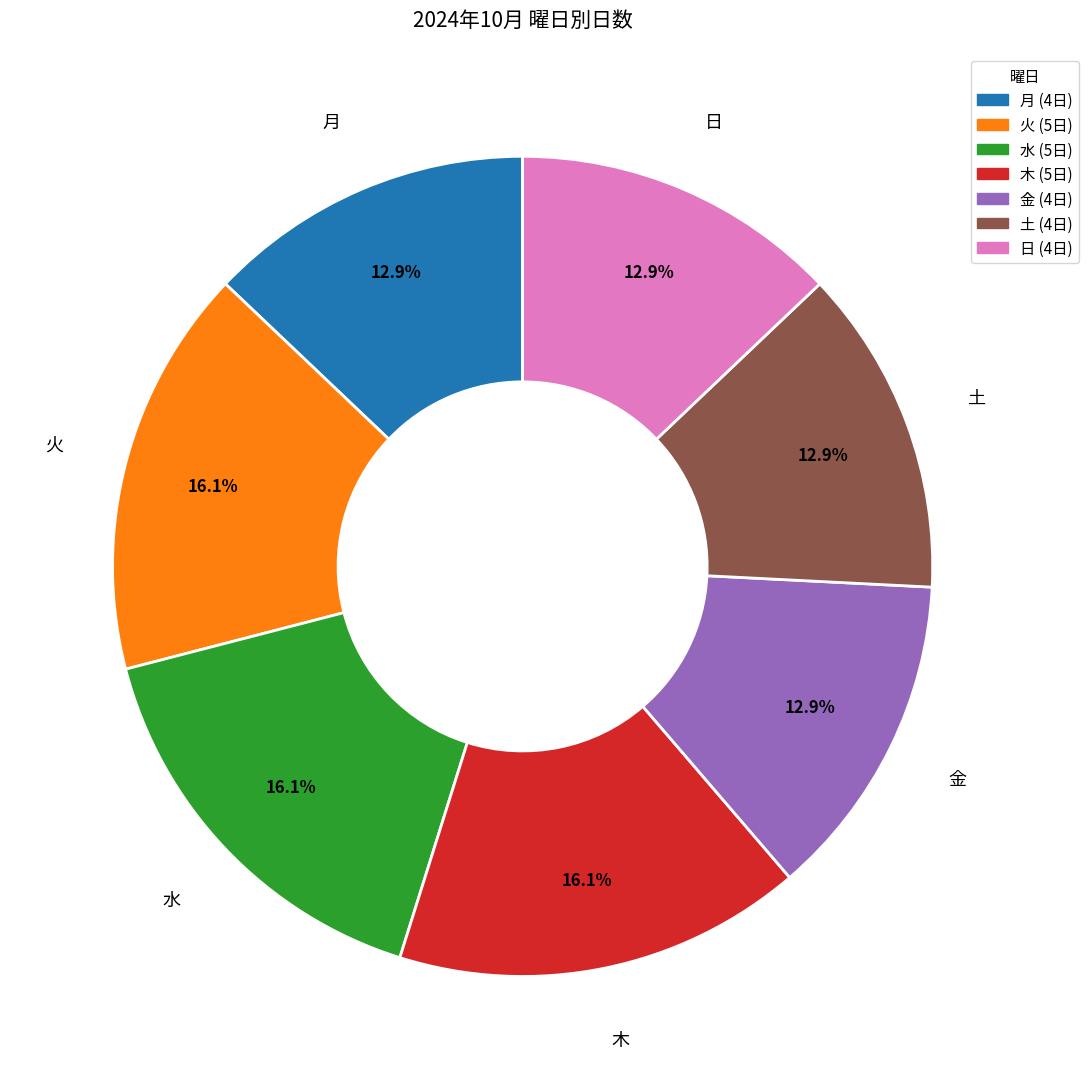

What is the total percentage of 火 and 金?

29.0%